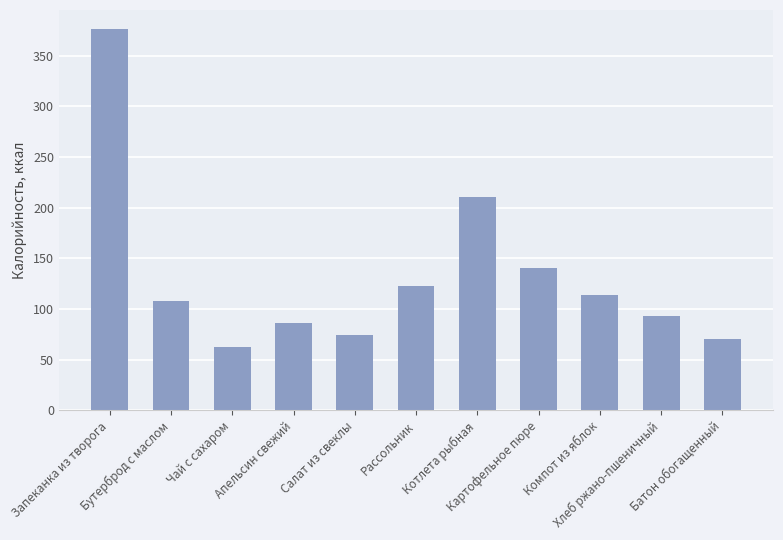

List the labels in order of value, largest first.

Запеканка из творога, Котлета рыбная, Картофельное пюре, Рассольник, Компот из яблок, Бутерброд с маслом, Хлеб ржано-пшеничный, Апельсин свежий, Салат из свеклы, Батон обогащенный, Чай с сахаром